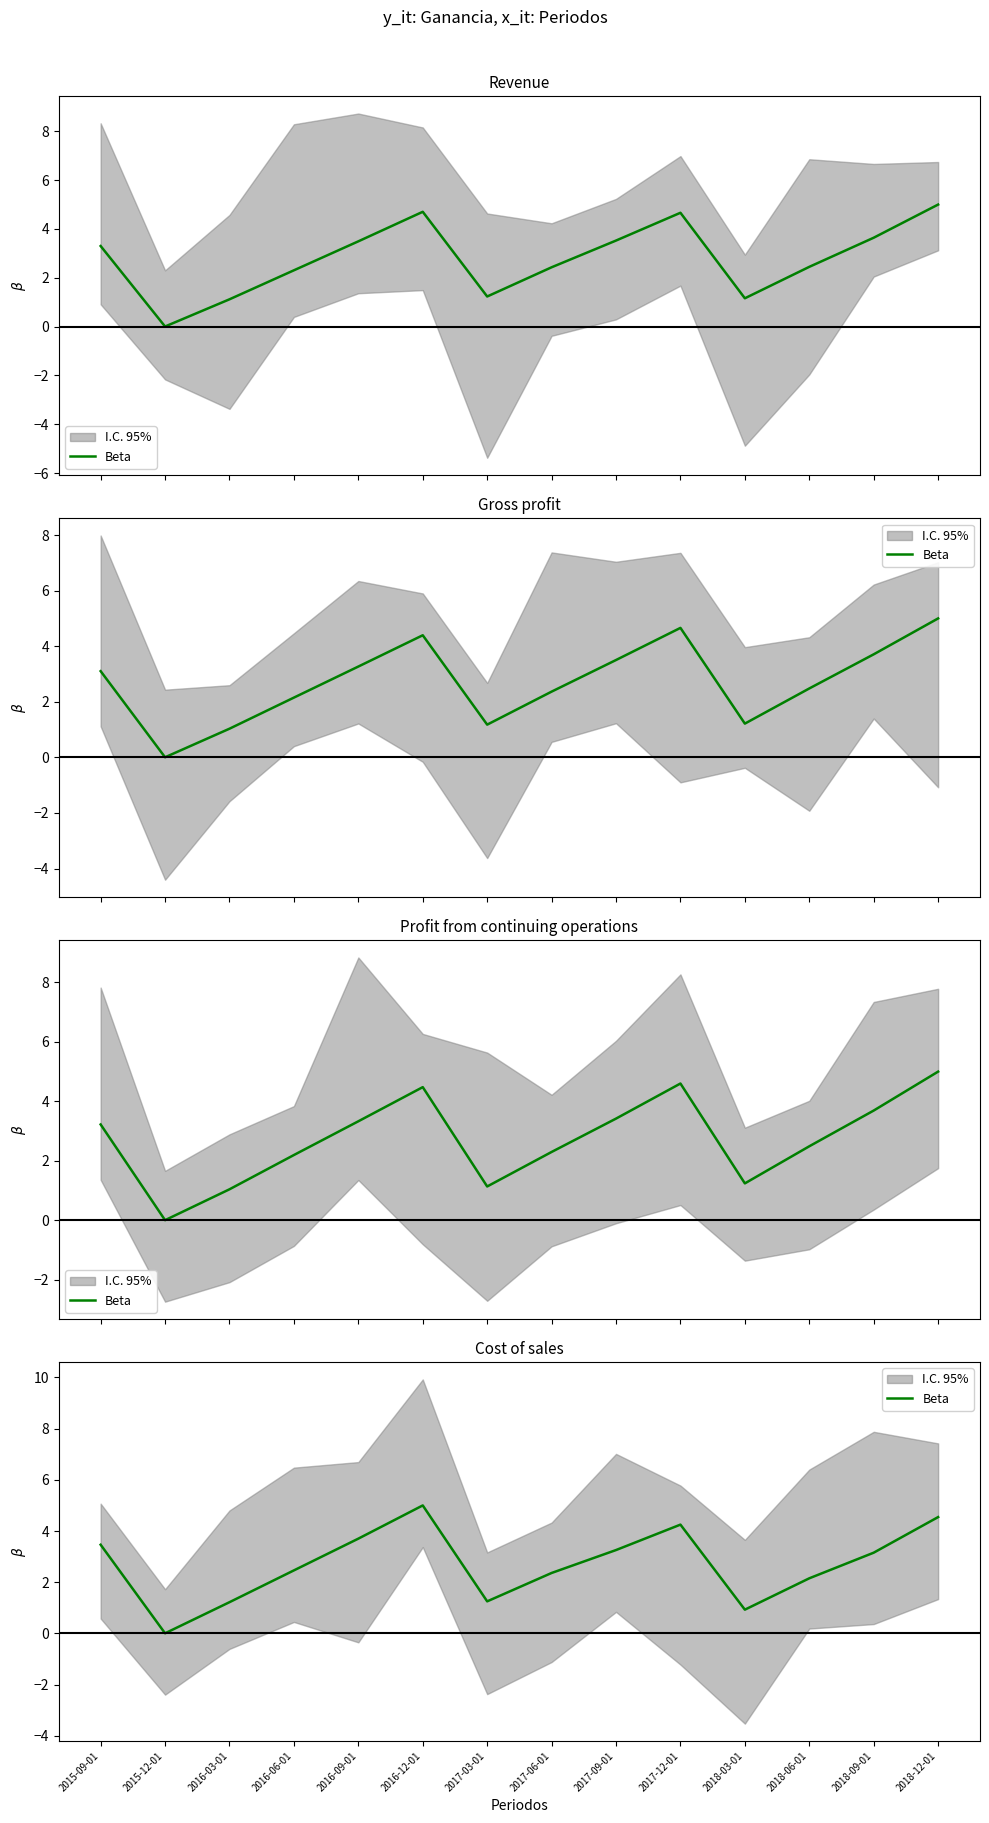

Reading left to right, extract all data points from this chart.

3.5	0.0	1.2	2.5	3.7	5.0	1.3	2.4	3.3	4.3	0.9	2.2	3.2	4.5